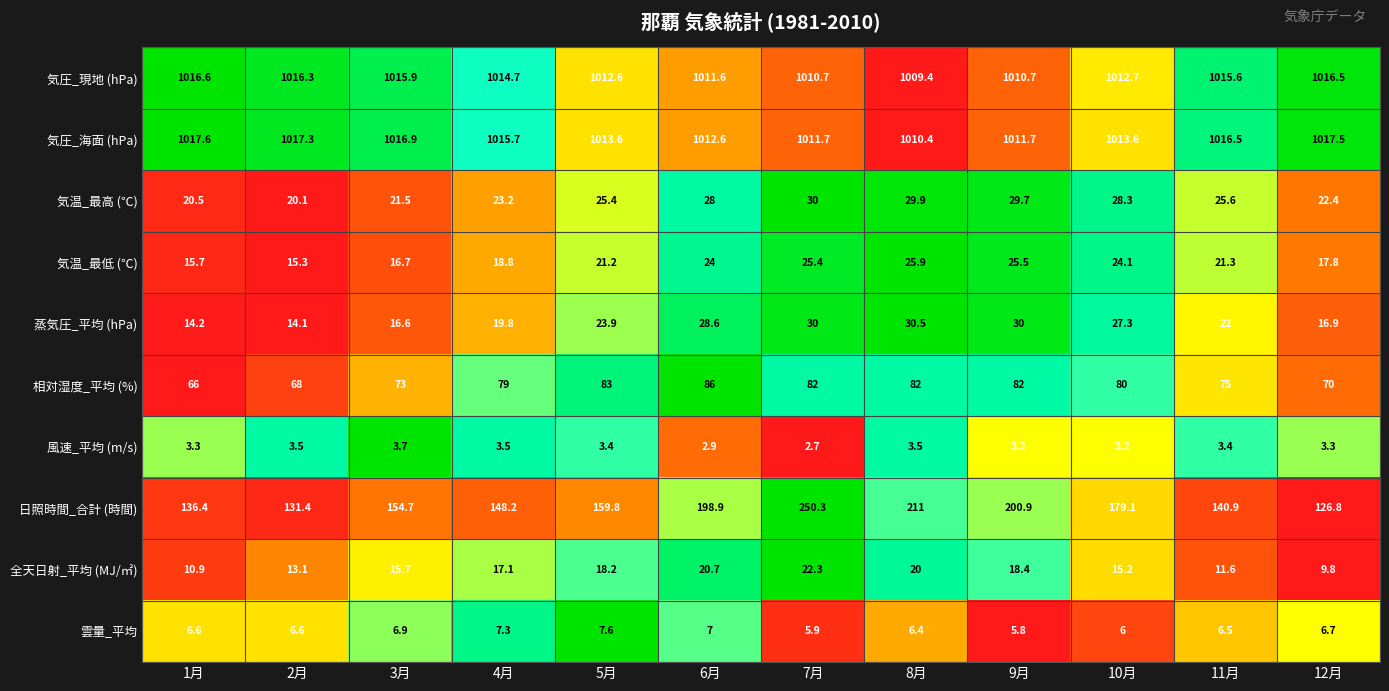

What is the difference between the highest and lowest values at 5月?

1010.2